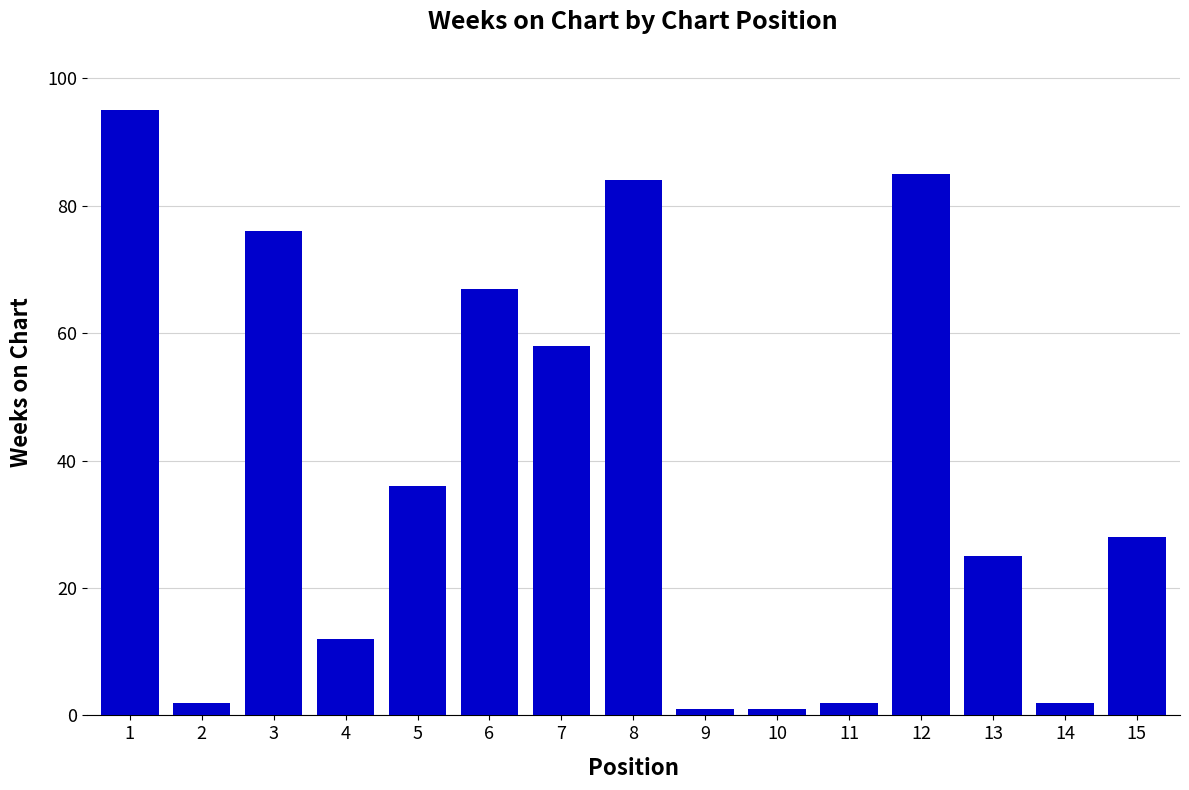

Which has a higher value, 6 or 14?

6